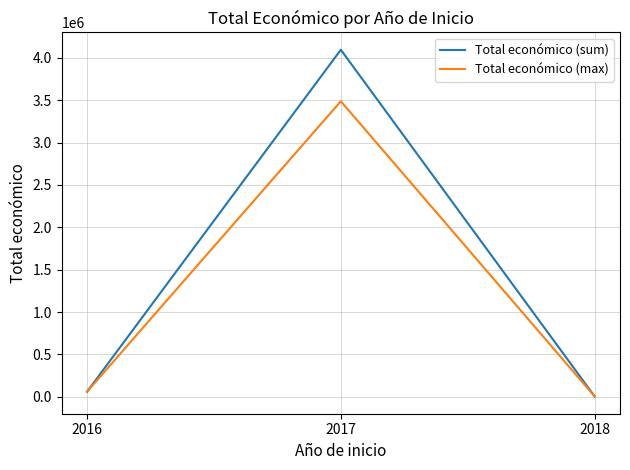

What is the sum of all Total económico (max) values?

3551572